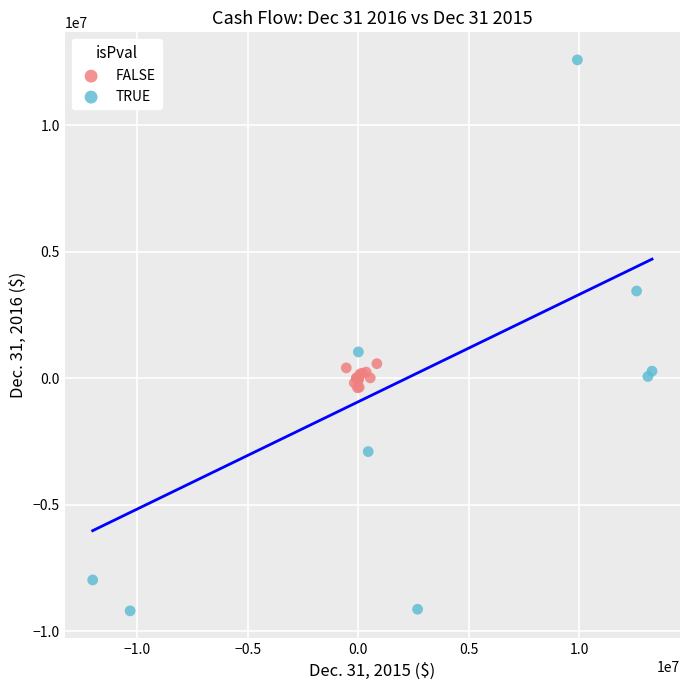

Which series reaches the maximum Y coordinate?

TRUE